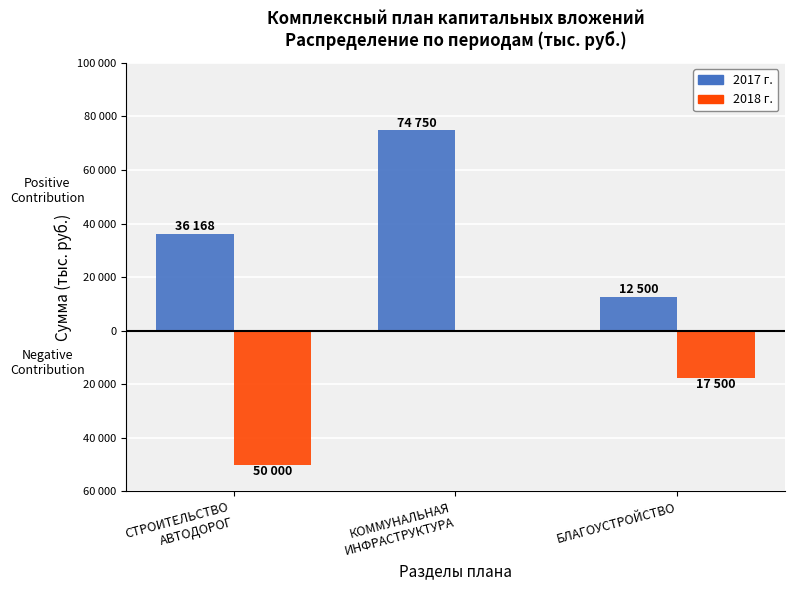

Where is 2018 г. nearest to the value -25000?

БЛАГОУСТРОЙСТВО